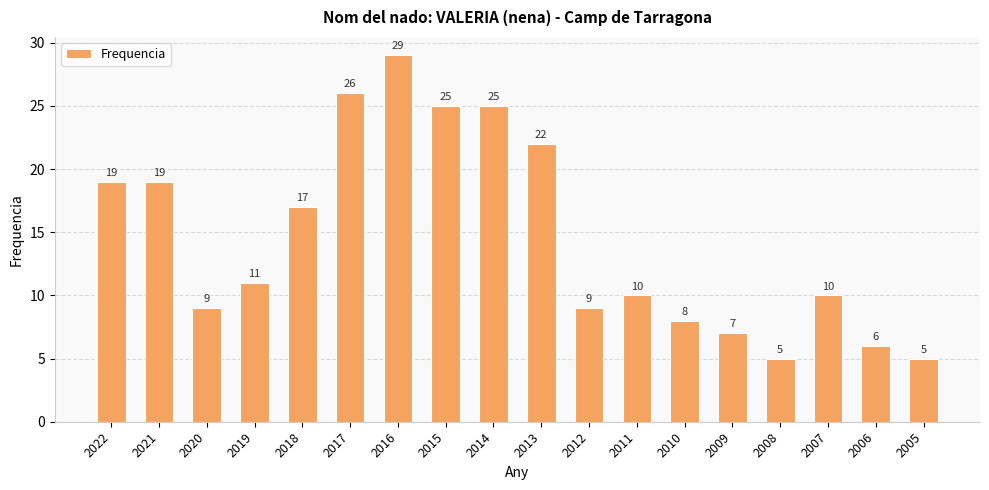

What is the difference between the values at 2009 and 2012?

2